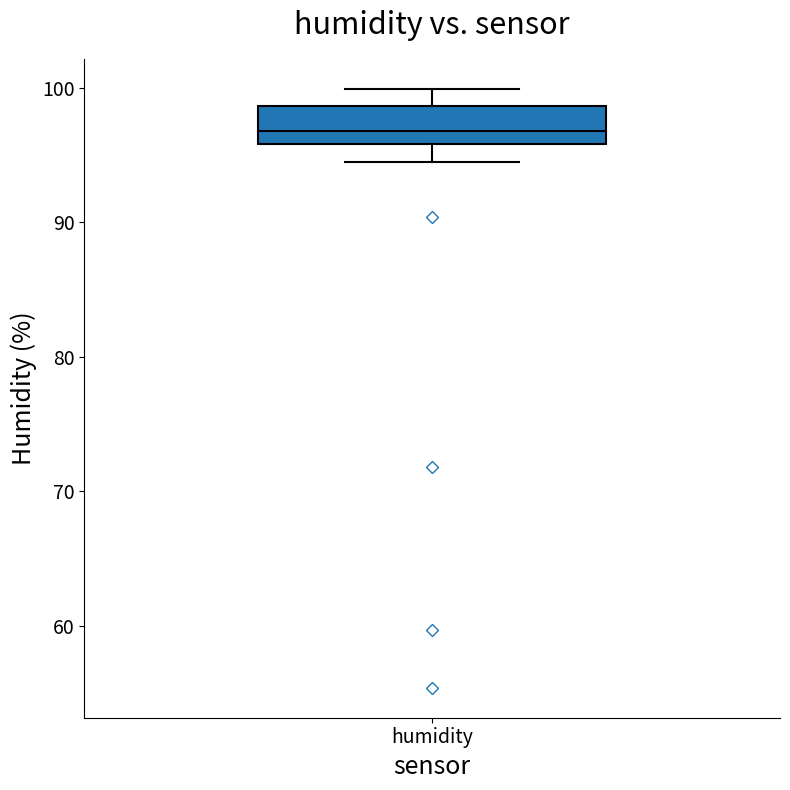

Where is the lower edge of the box for humidity on the y-axis? The values are not printed on the chart, so give them approximately, as read against the axis.

96